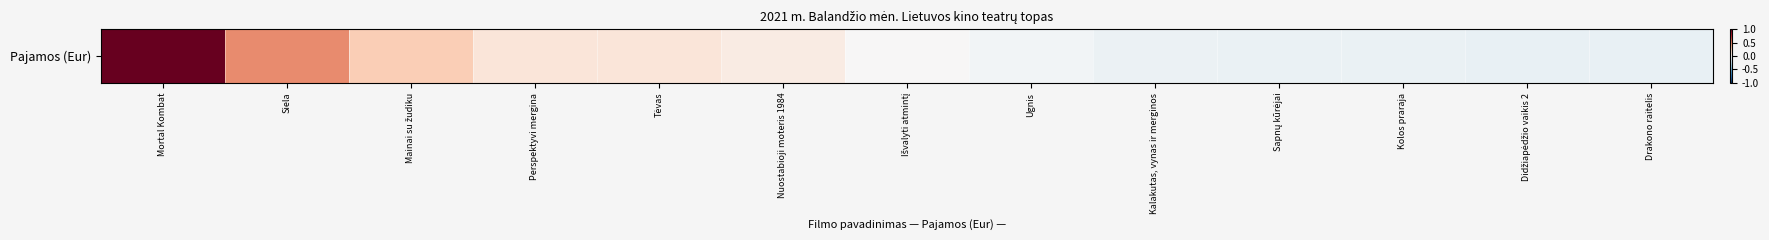

What is the average value?

0.1